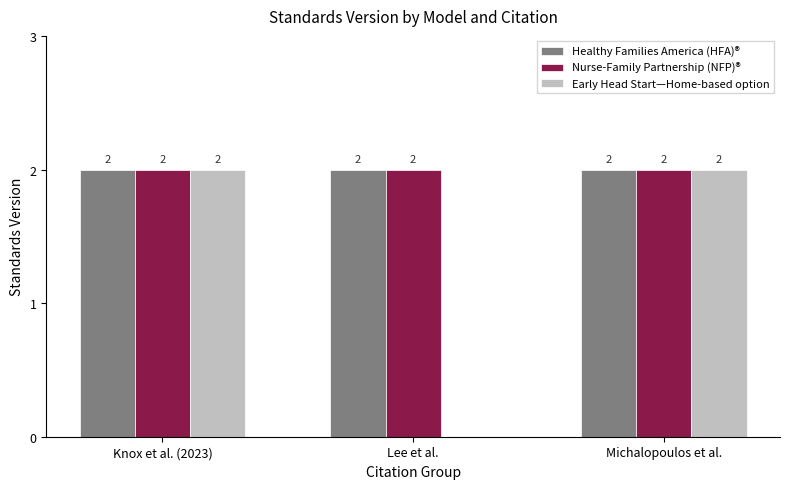

The Healthy Families America (HFA)® series shows 2 at Lee et al.. True or false?

True